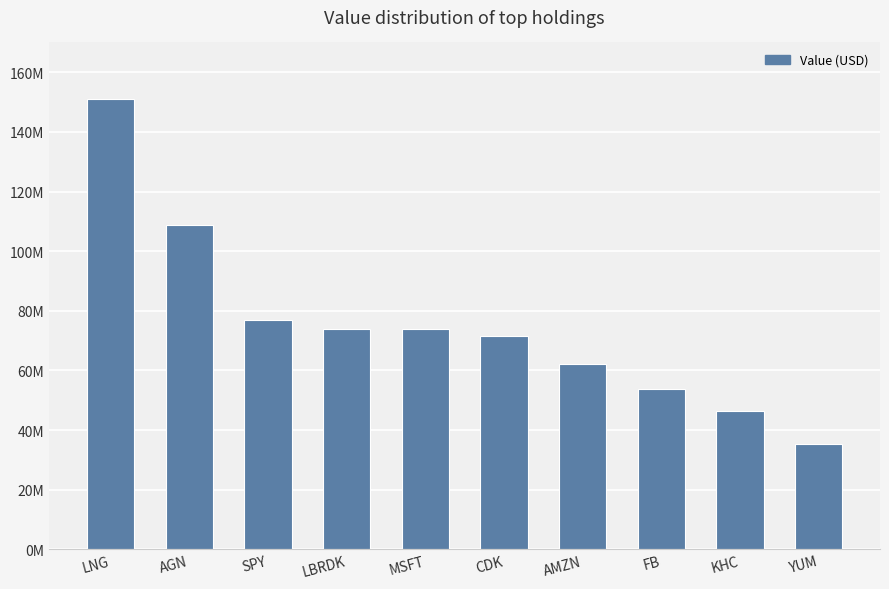

Does the chart contain any negative values?

No